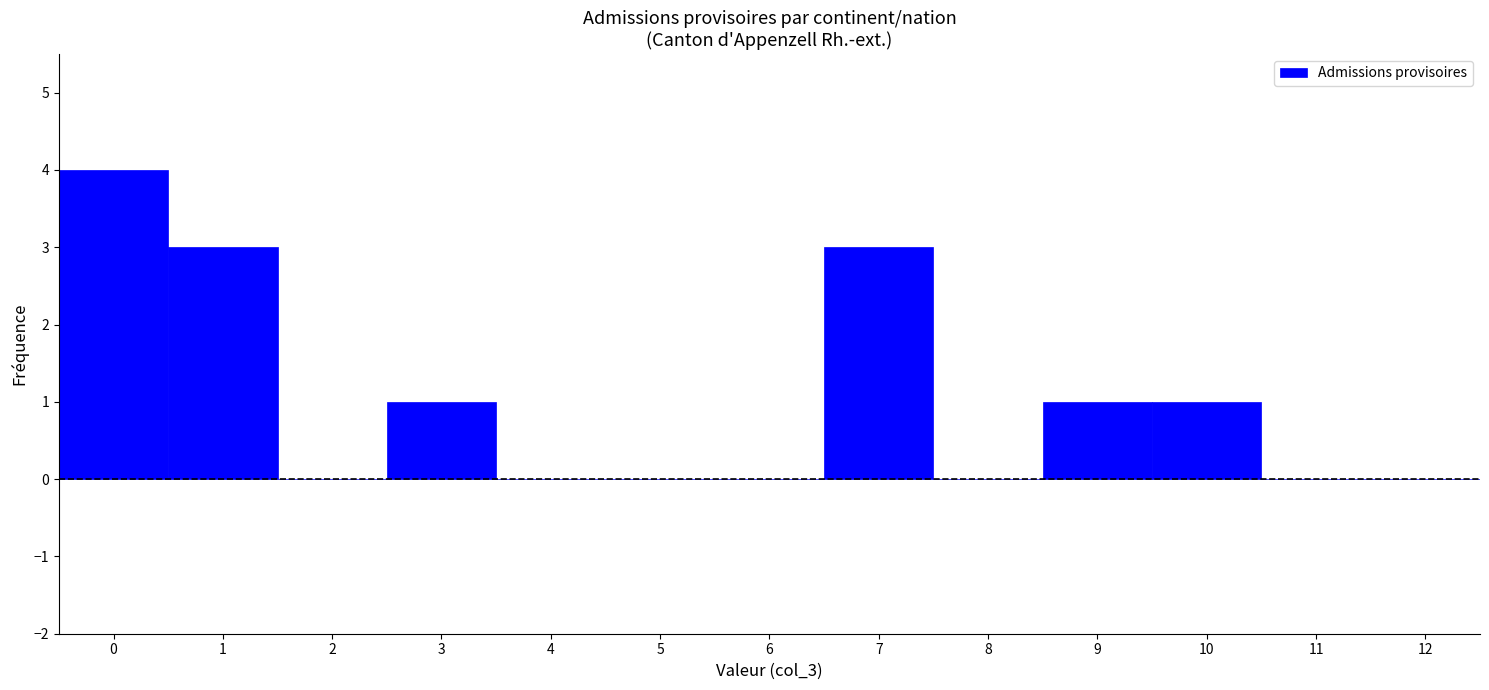

Reading left to right, extract all data points from this chart.

0=4	1=3	2=0	3=1	4=0	5=0	6=0	7=3	8=0	9=1	10=1	11=0	12=0